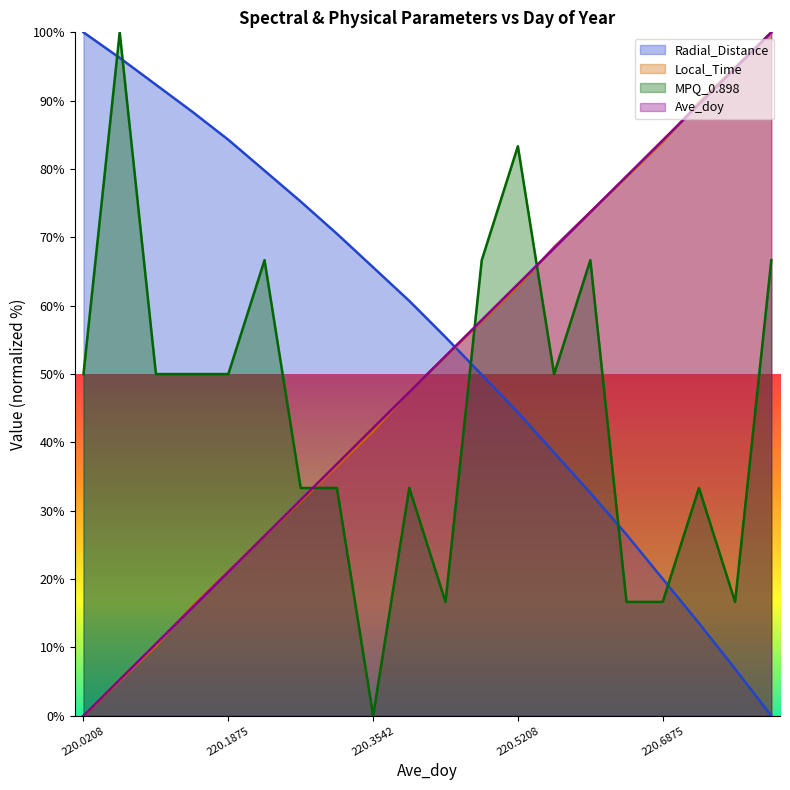

At which label does Radial_Distance reach its peak?

220.0208